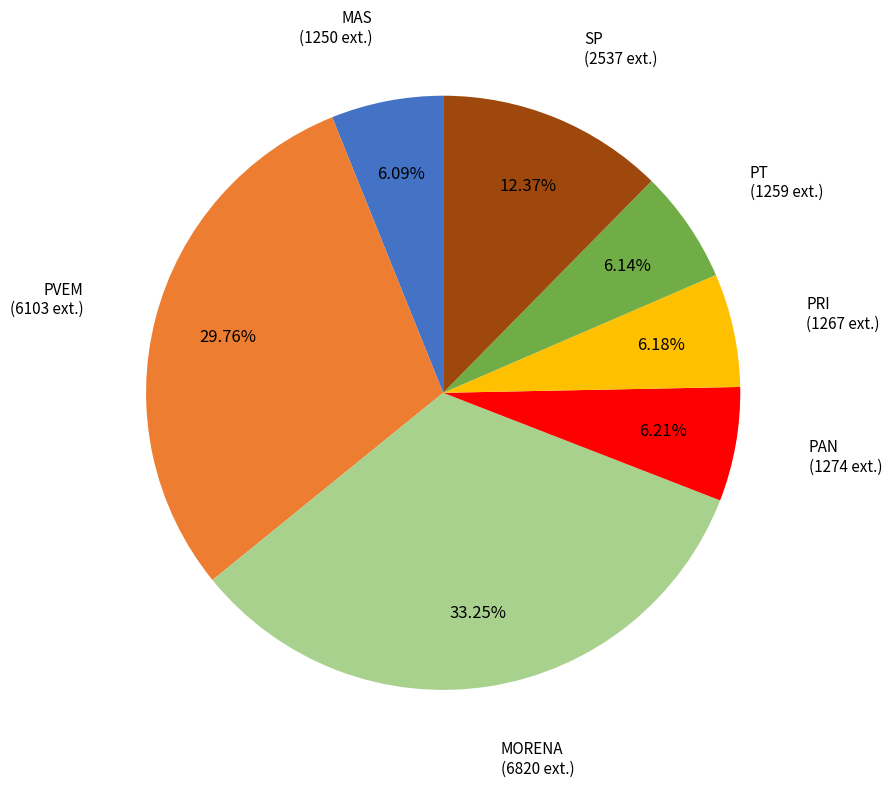

How many segments does this pie chart have?

7